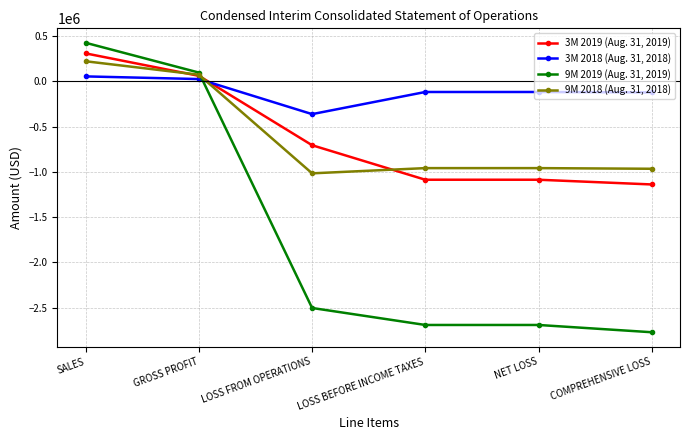

True or false: 3M 2019 (Aug. 31, 2019) has a value of -576041 at LOSS BEFORE INCOME TAXES.

False